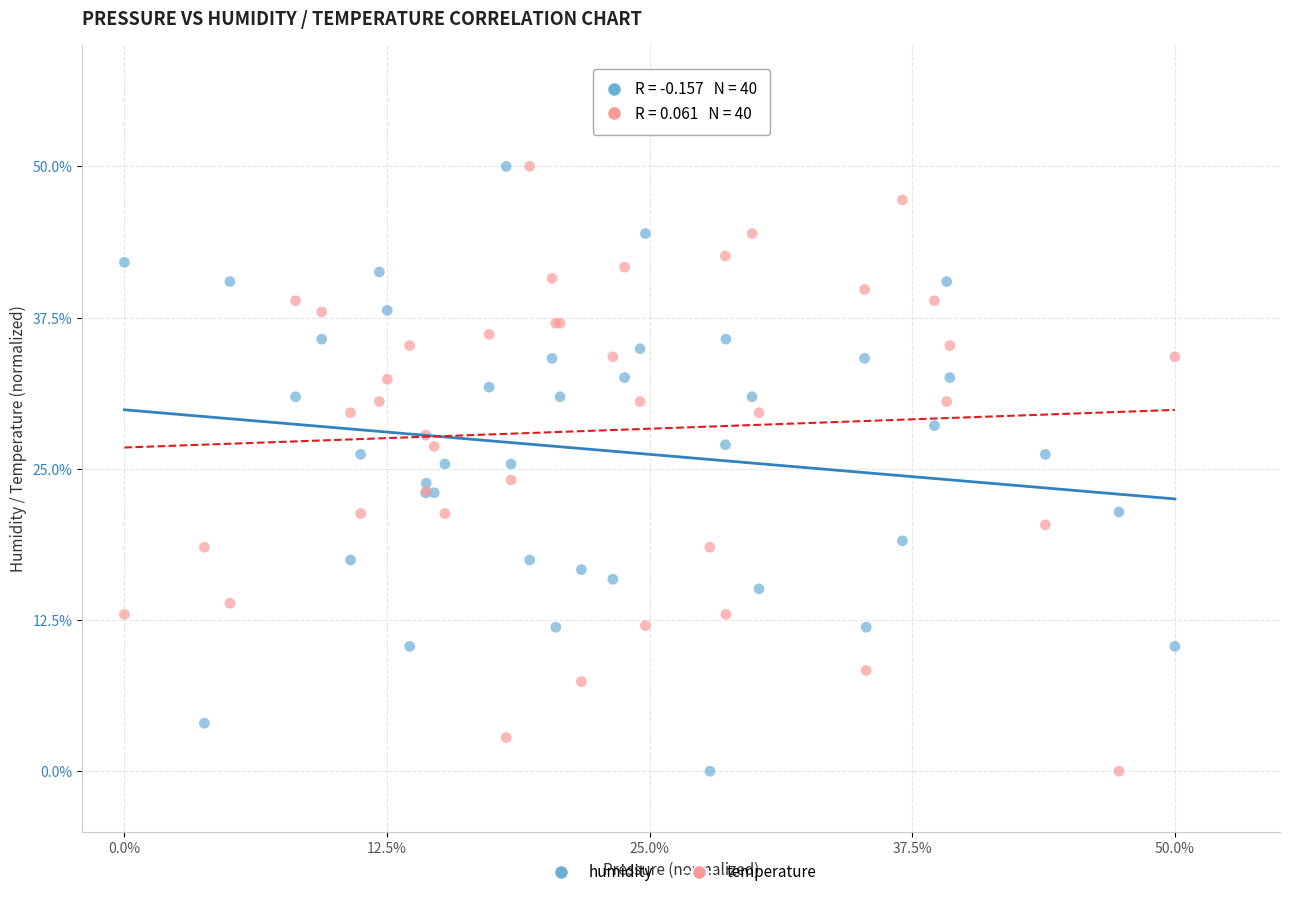

What is the X range (max minus min) for the scatter plot?

50.0